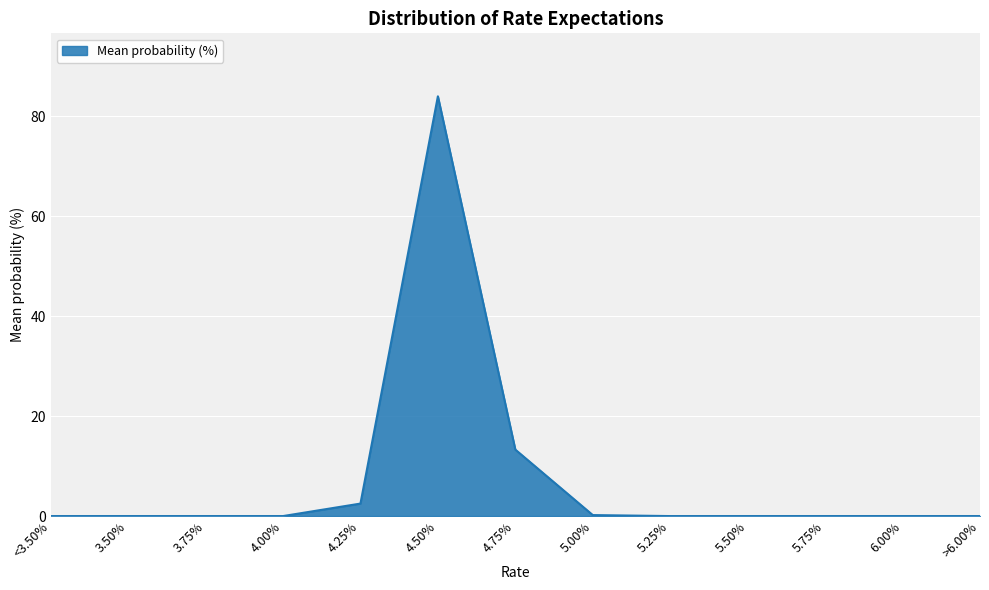

What is the difference between the maximum and minimum values?

84.0